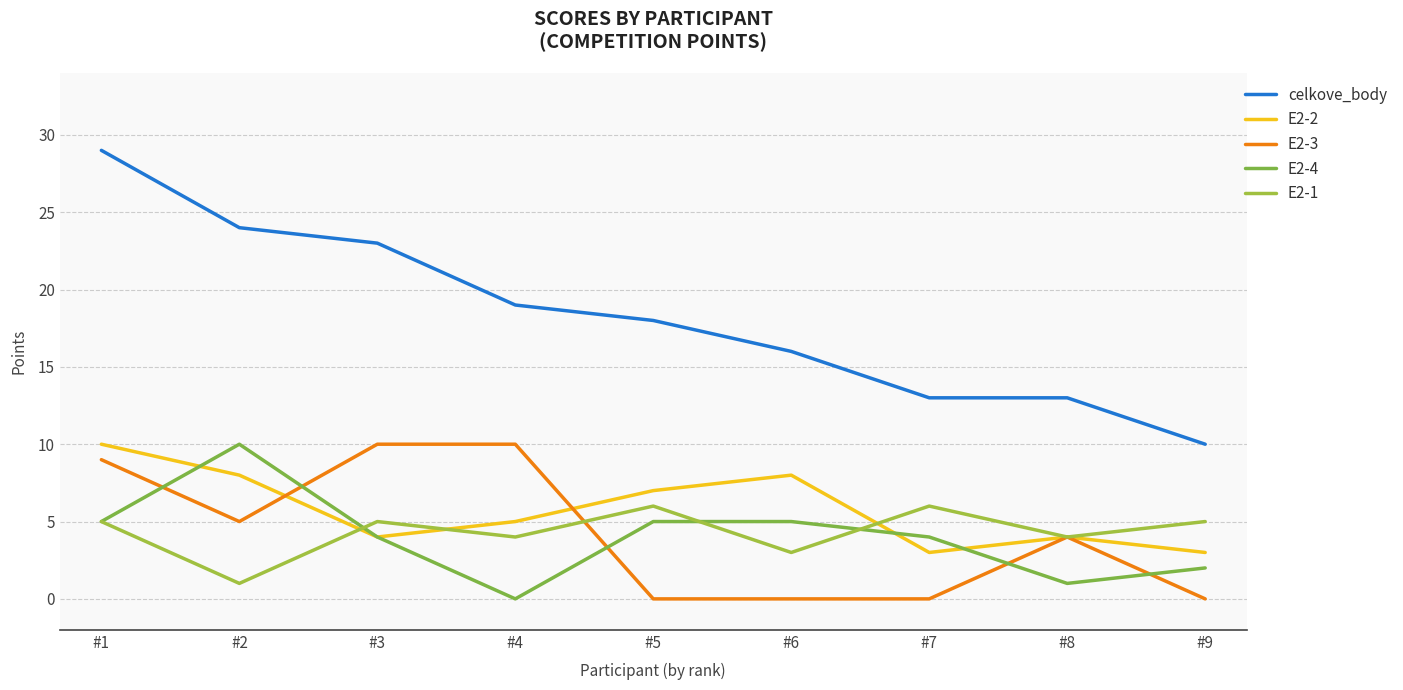

Where is celkove_body nearest to the value 19?

#4